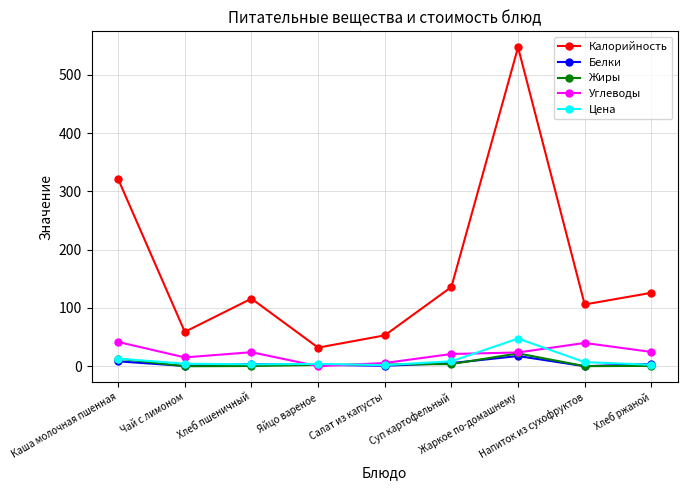

True or false: Белки and Калорийность intersect in this chart.

False